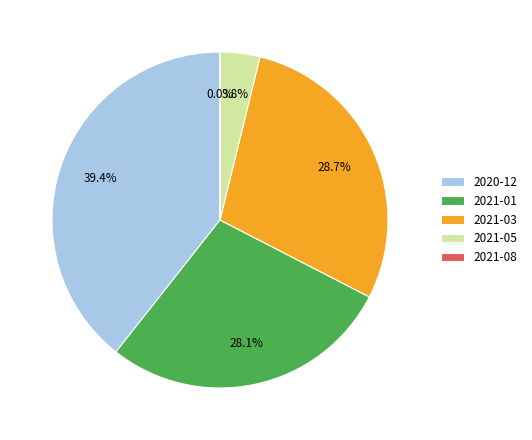

Does 2020-12 represent more than half of the total?

No